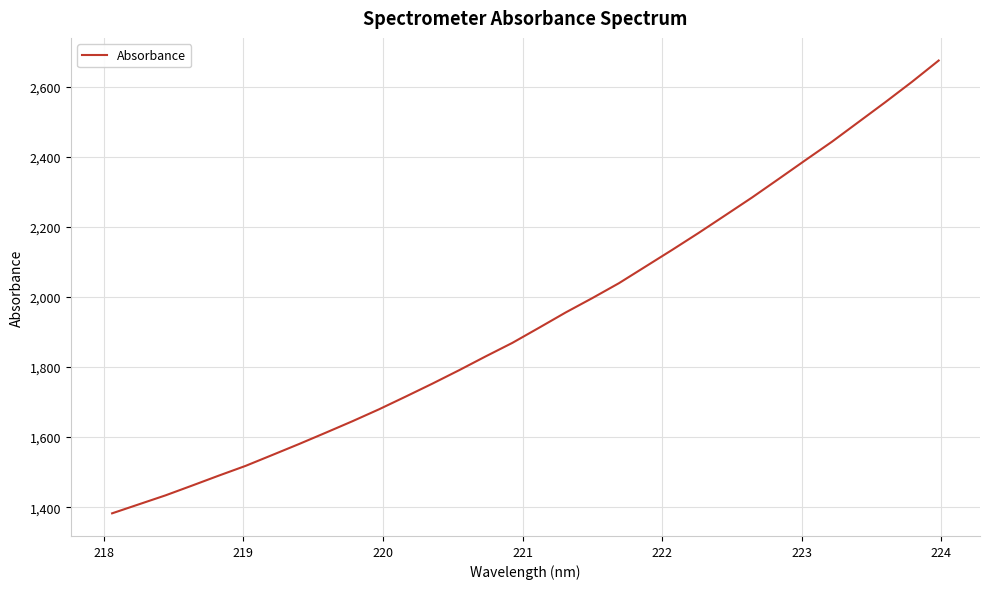

What is the smallest value displayed?

1382.5